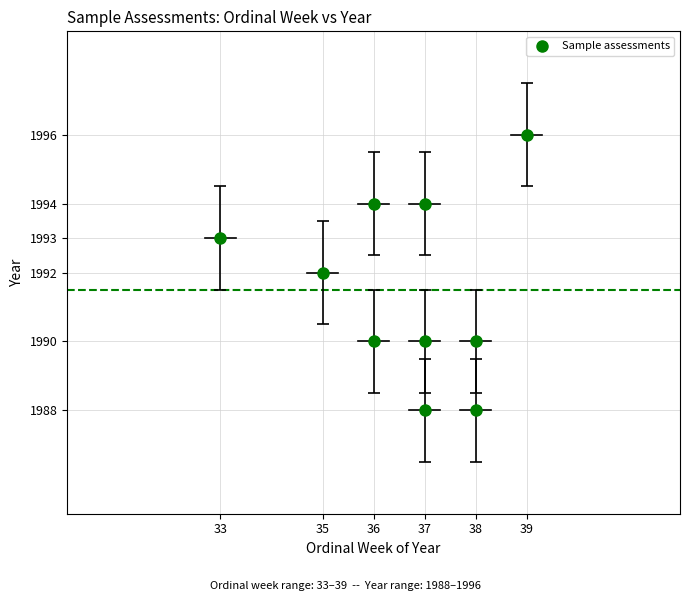

What is the range of X values (max minus min)?

6